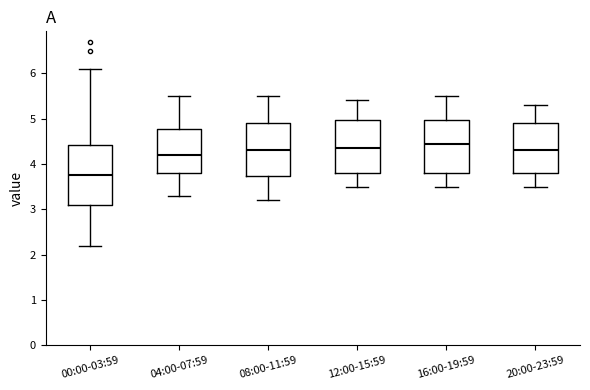

Where does the upper whisker of the box for 12:00-15:59 end on the y-axis? The values are not printed on the chart, so give them approximately, as read against the axis.

5.4